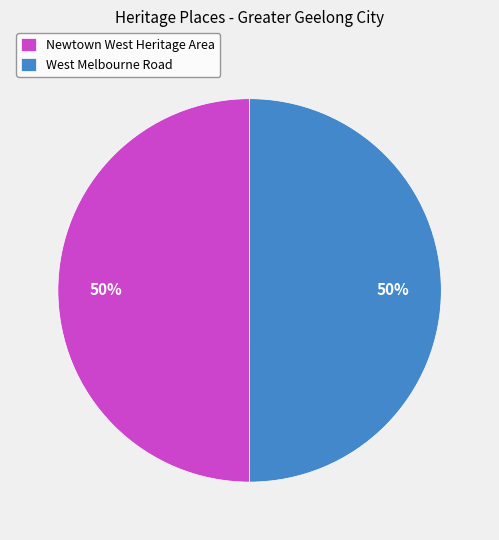

To the nearest percent, what is the average slice percentage?

50%